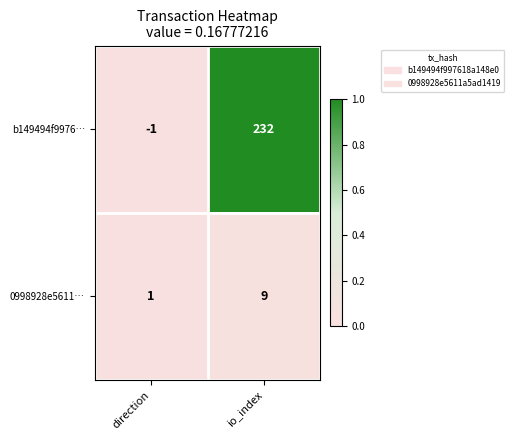

At which category does the chart reach its peak across all series?

io_index